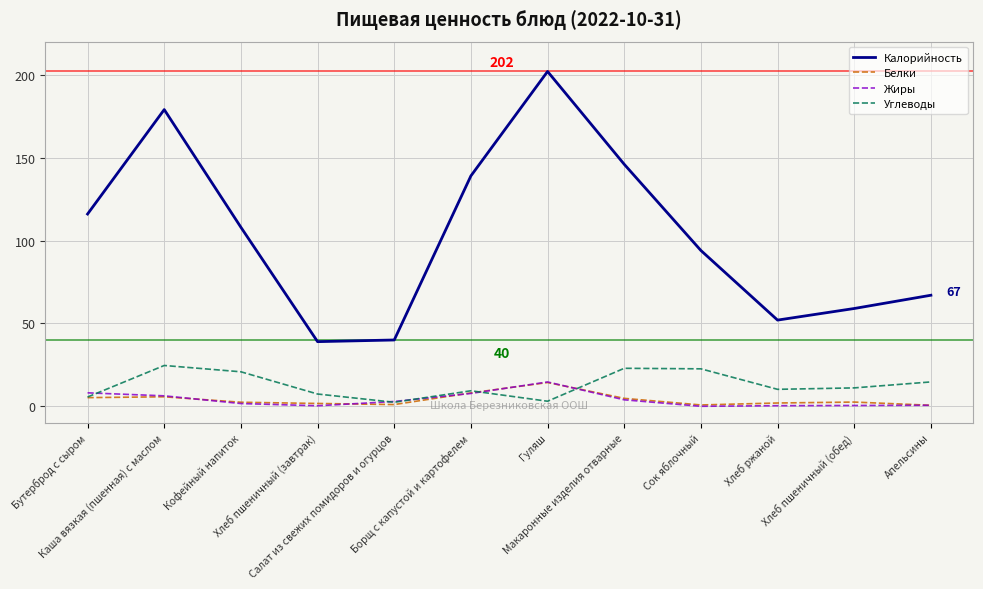

Which series has the widest spread of values?

Калорийность